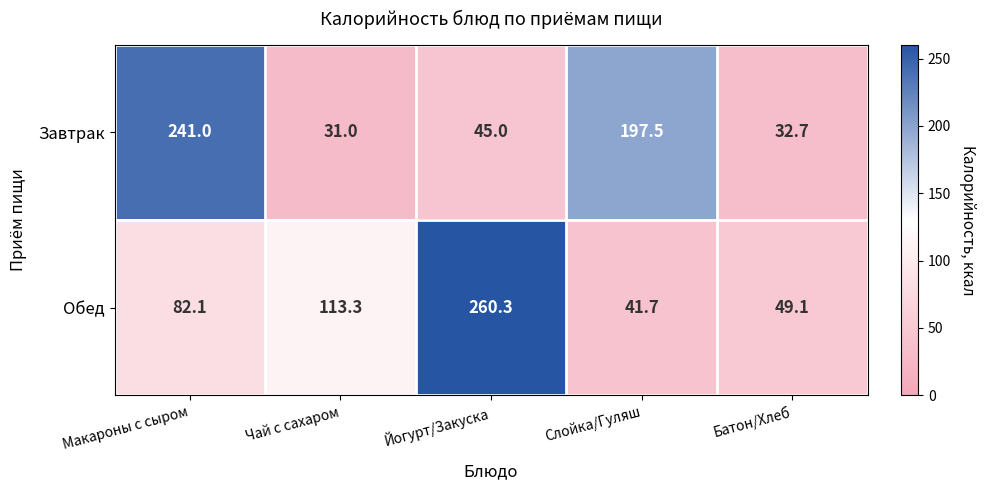

What value does the Завтрак series have at Йогурт/Закуска?

45.0